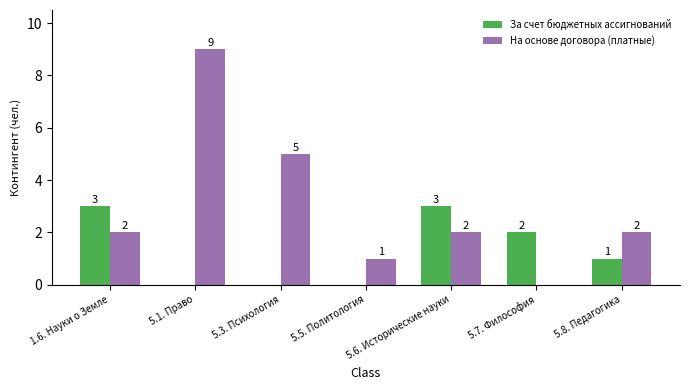

How many distinct data groups are displayed?

2